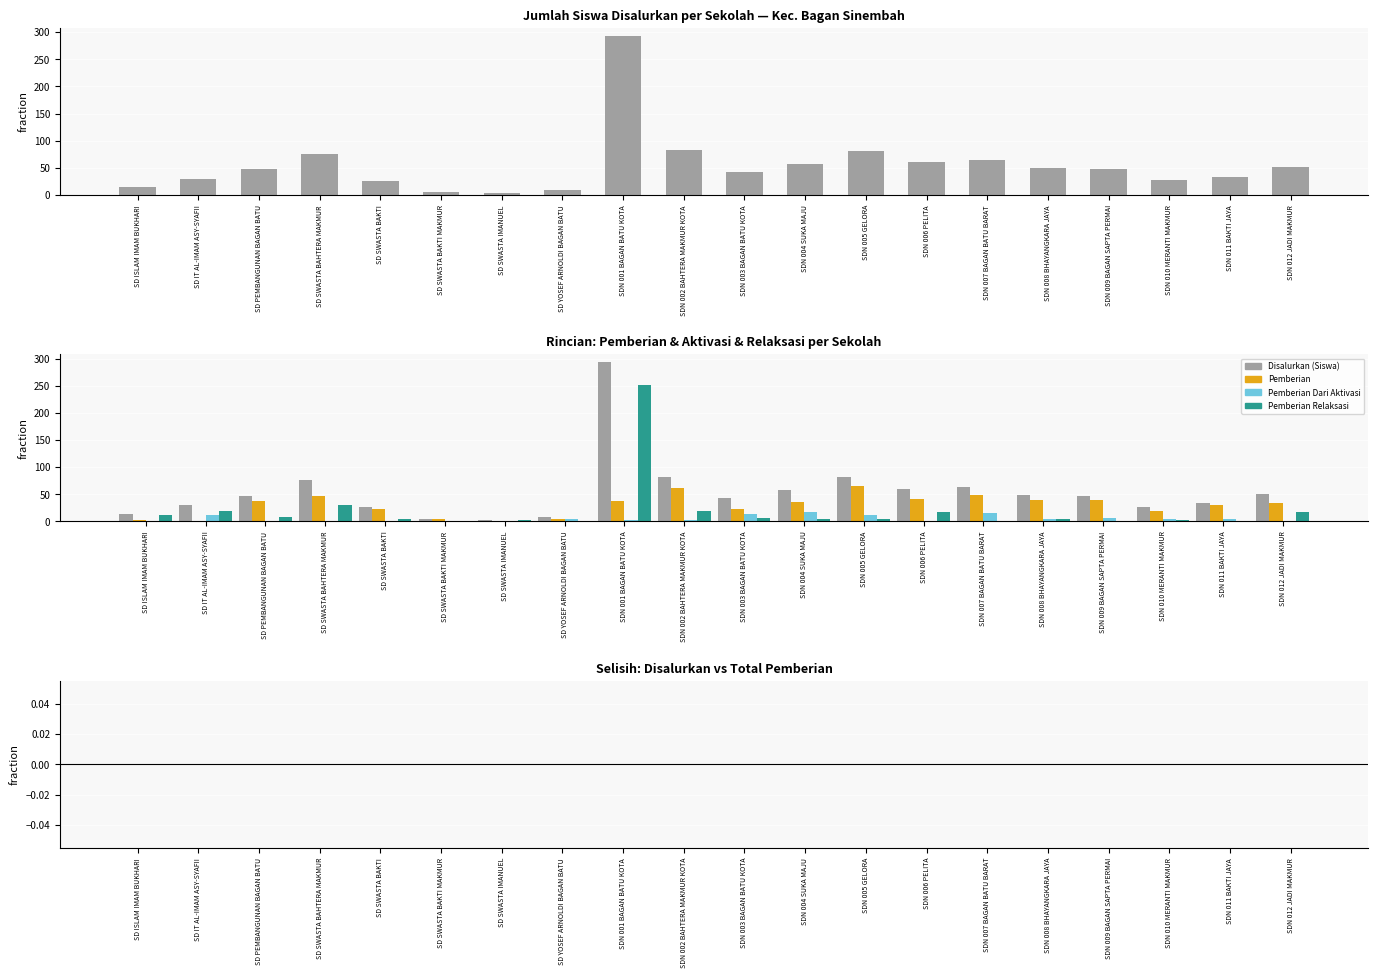

How many bars are there in total?

100